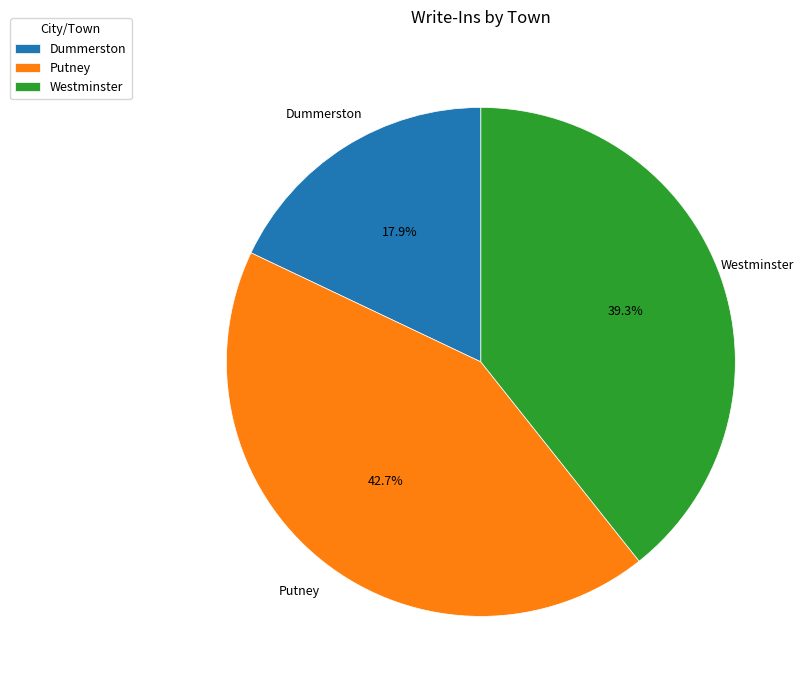

Does any single category account for the majority?

No